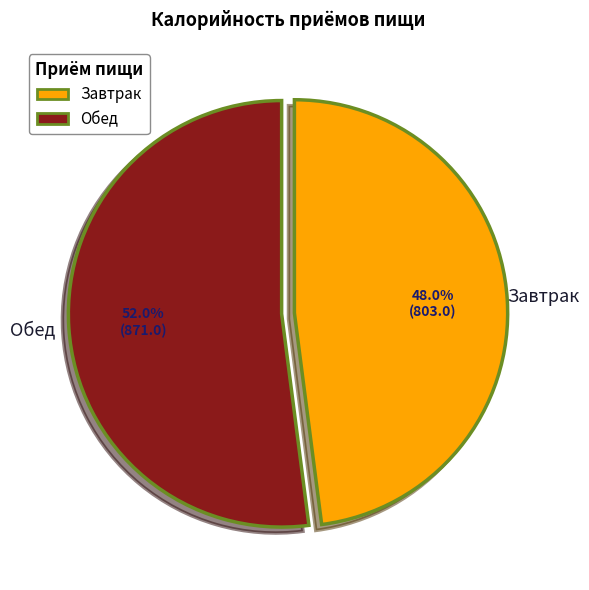

Combined, what portion of the pie is Обед and Завтрак?

100.0%